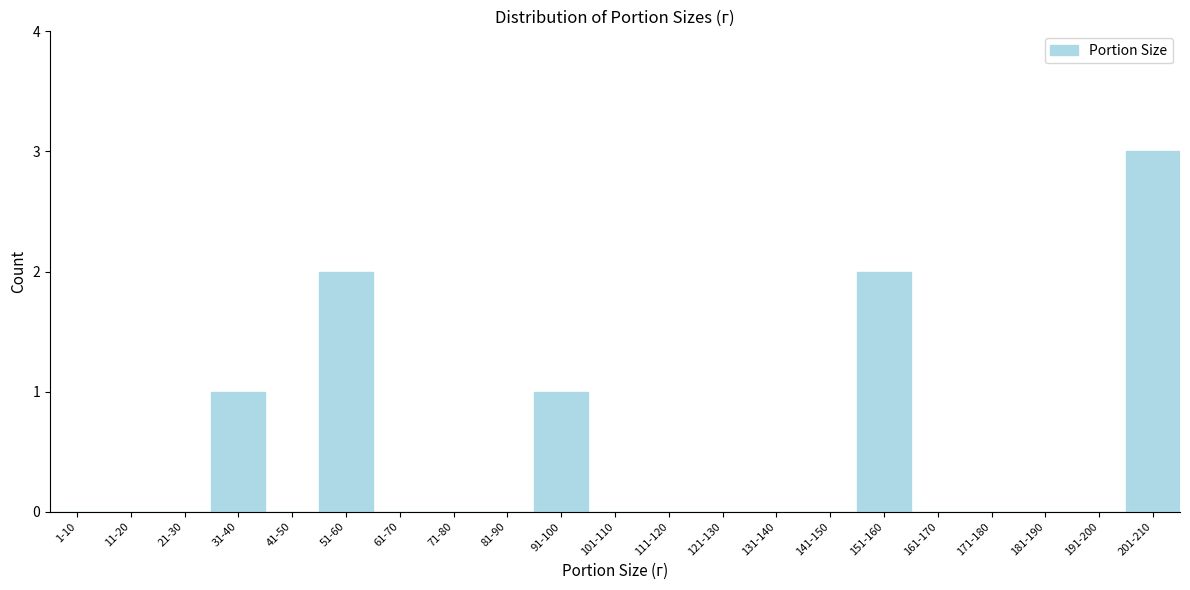

Reading right to left, transcribe all the data shown in this chart.

201-210=3	191-200=0	181-190=0	171-180=0	161-170=0	151-160=2	141-150=0	131-140=0	121-130=0	111-120=0	101-110=0	91-100=1	81-90=0	71-80=0	61-70=0	51-60=2	41-50=0	31-40=1	21-30=0	11-20=0	1-10=0